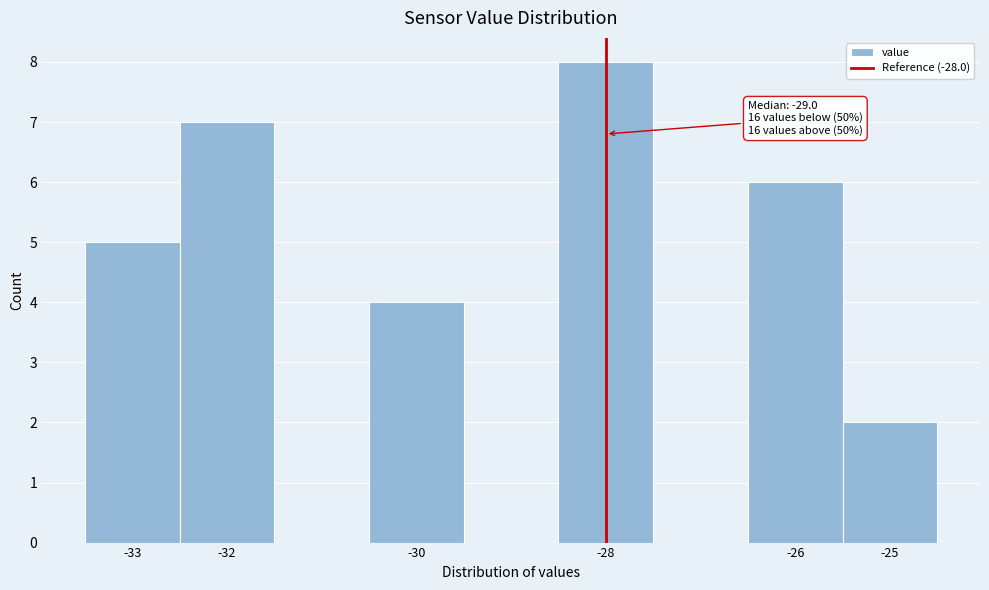

Which range on the x-axis has the tallest bar?

-28.5 to -27.5